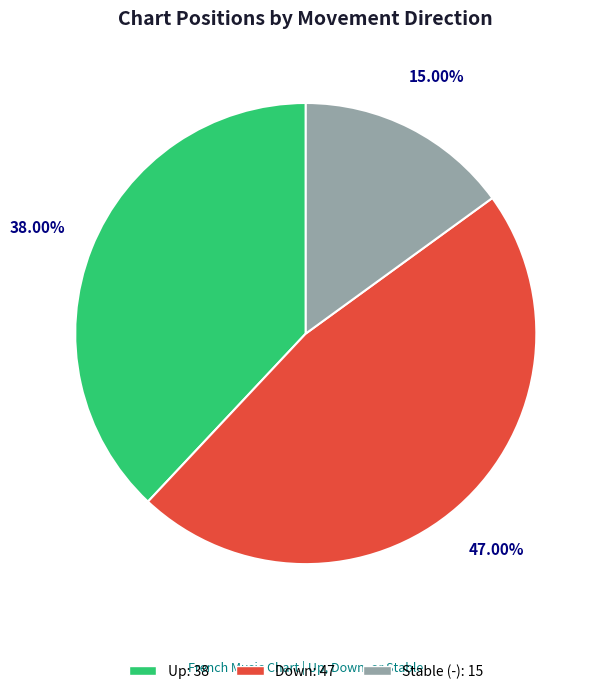

How many slices are in this pie chart?

3